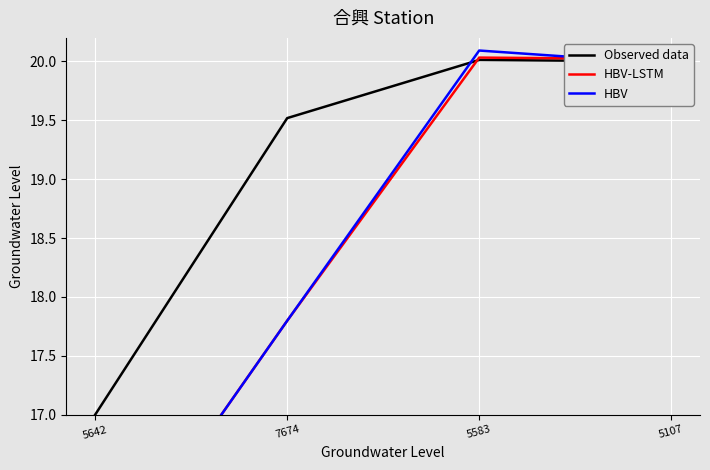

How many times do HBV and HBV-LSTM cross each other?

1